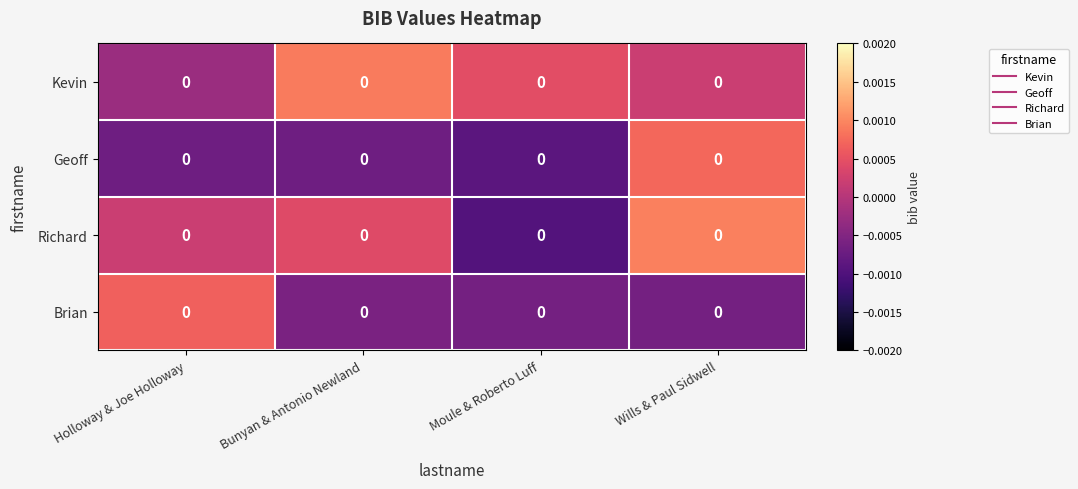

Rank the series by their maximum value, from lowest to highest.

Brian, Geoff, Kevin, Richard